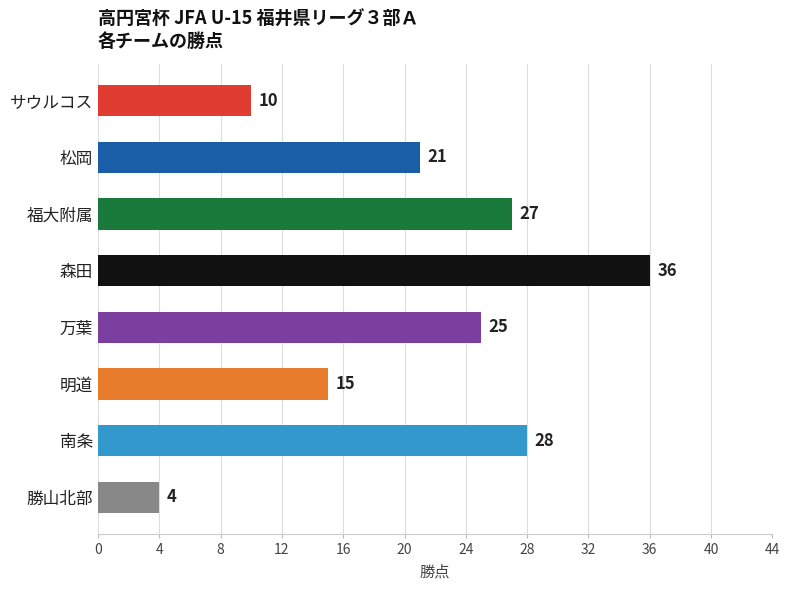

Reading top to bottom, extract all data points from this chart.

サウルコス=10	松岡=21	福大附属=27	森田=36	万葉=25	明道=15	南条=28	勝山北部=4